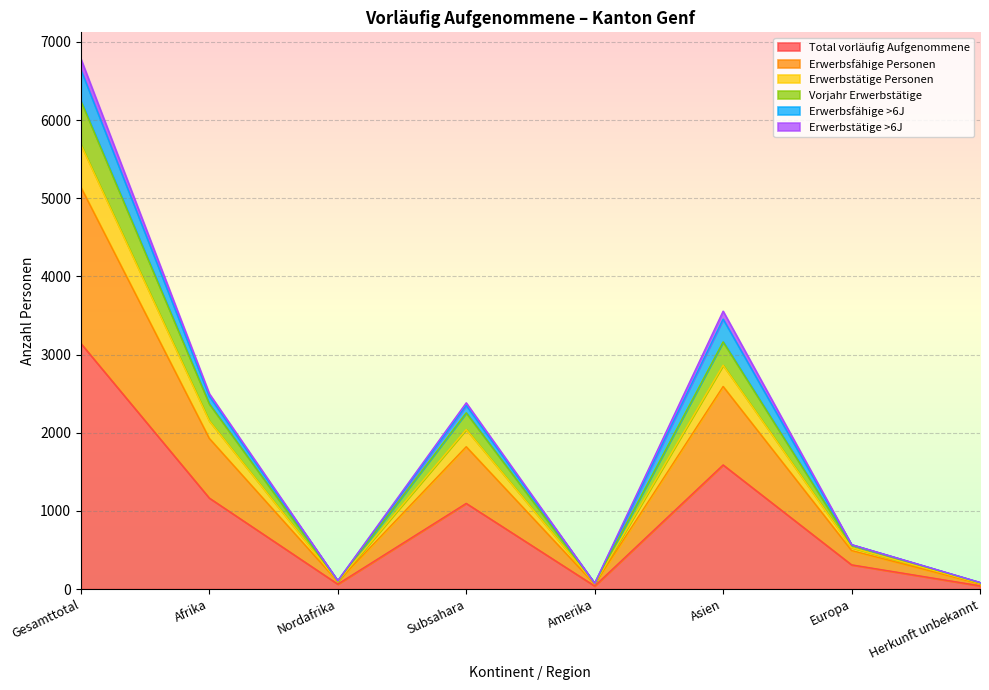

What is the spread (max minus min) of values at Herkunft unbekannt?

42